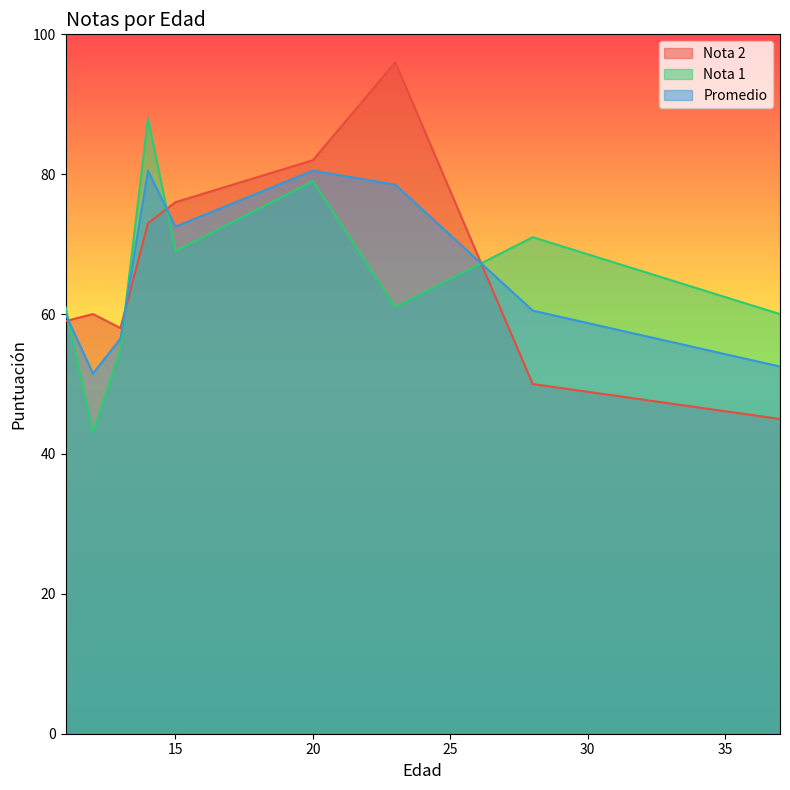

After their last crossing, which series has the higher values: Nota 1 or Nota 2?

Nota 1